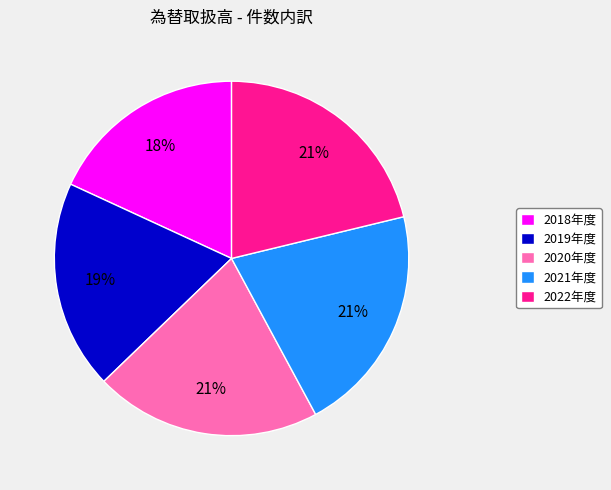

Which slice is the smallest?

2018年度